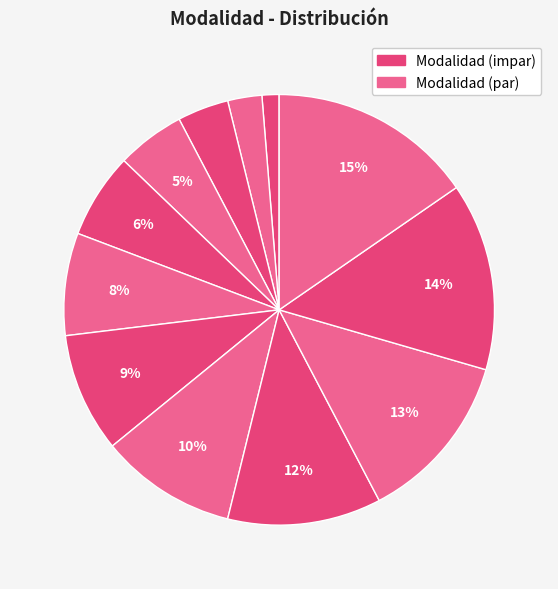

Count the number of slices in the pie.

12